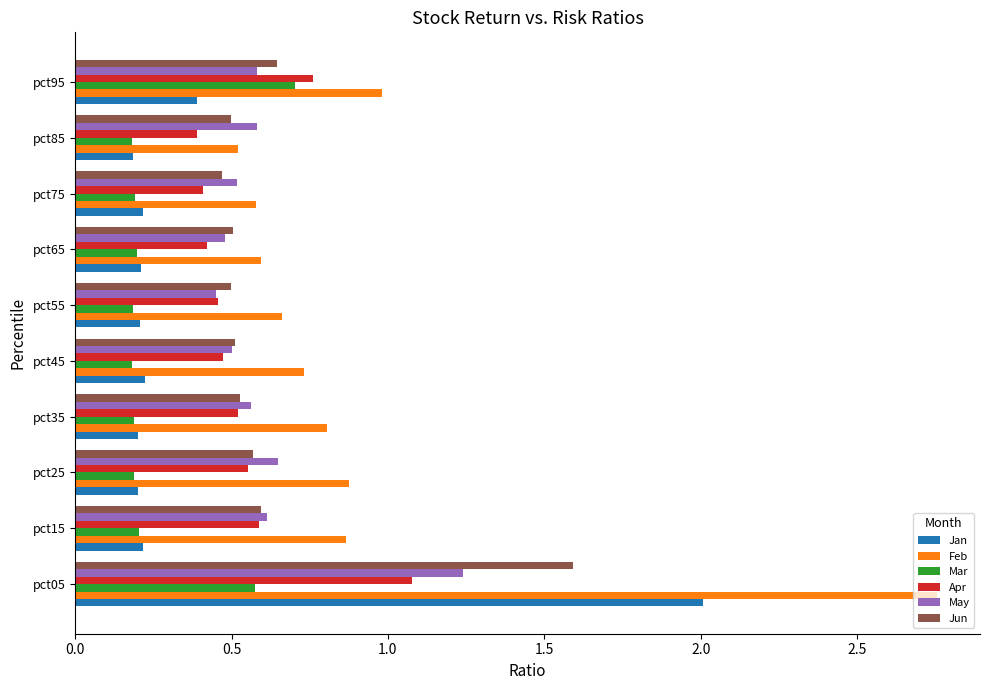

What is the sum of all Apr values?

5.6